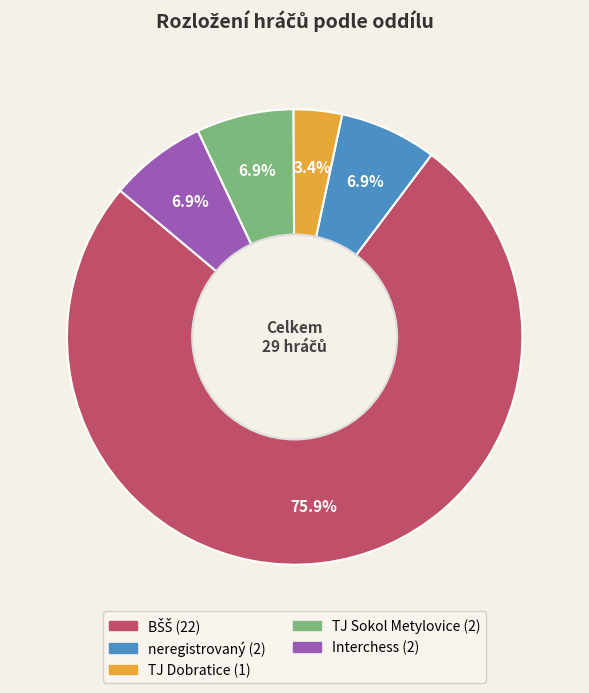

Do TJ Dobratice and neregistrovaný together represent more than half of the pie?

No